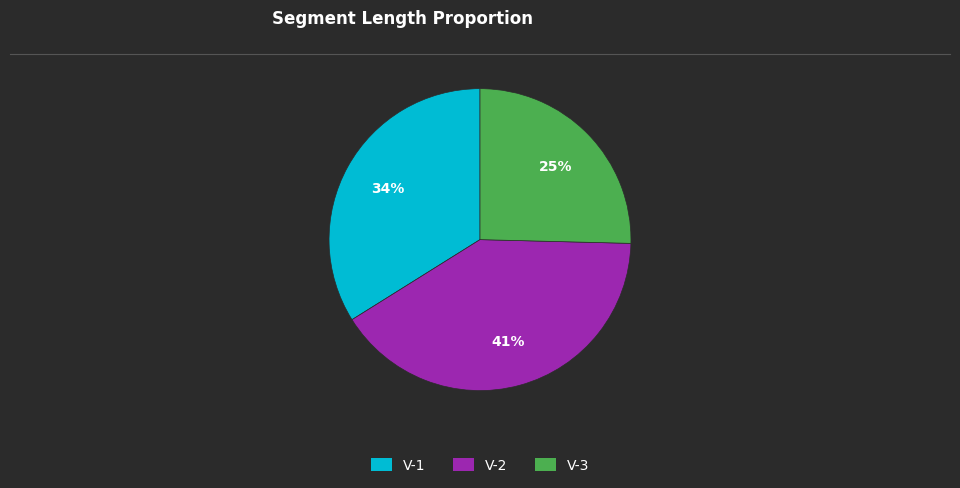

Which has a higher value, V-2 or V-3?

V-2